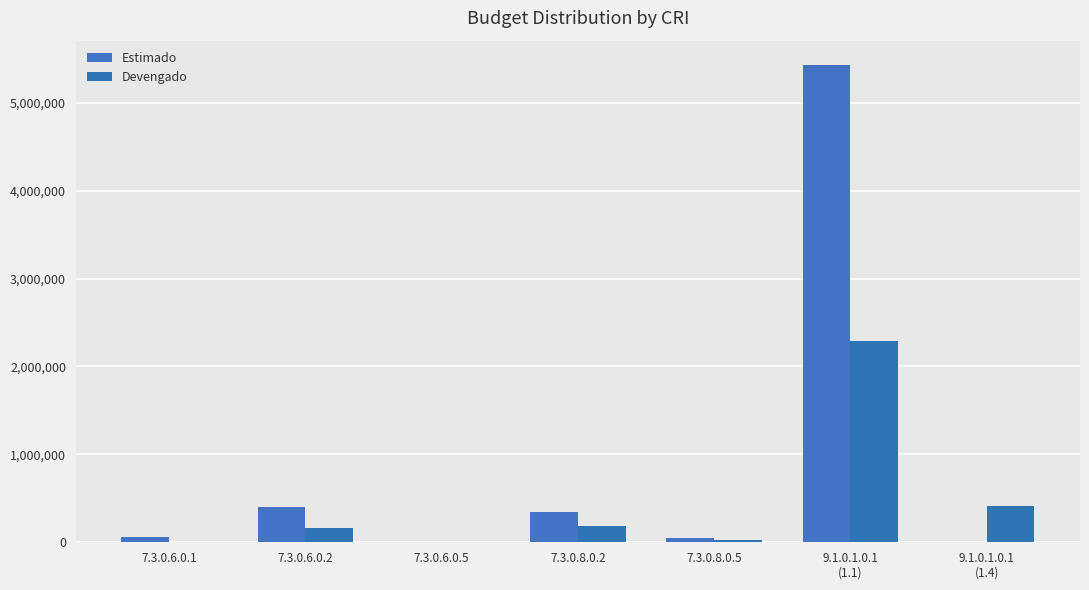

What is the total value across all series at 7.3.0.6.0.2?

561762.9